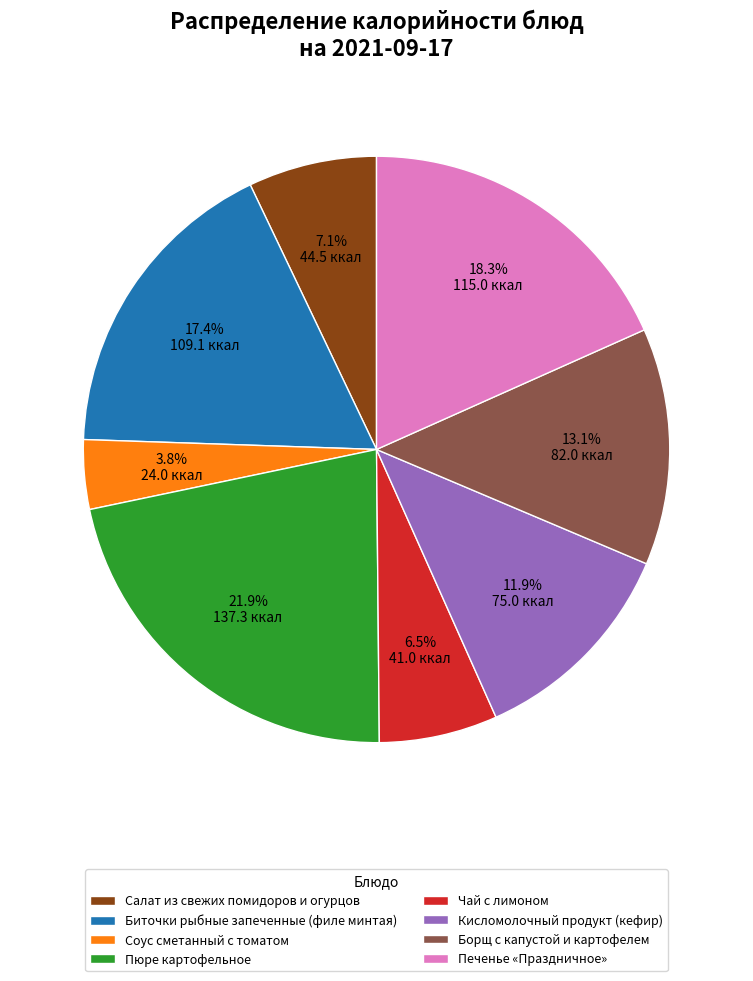

Is there any slice that represents more than half of the pie?

No